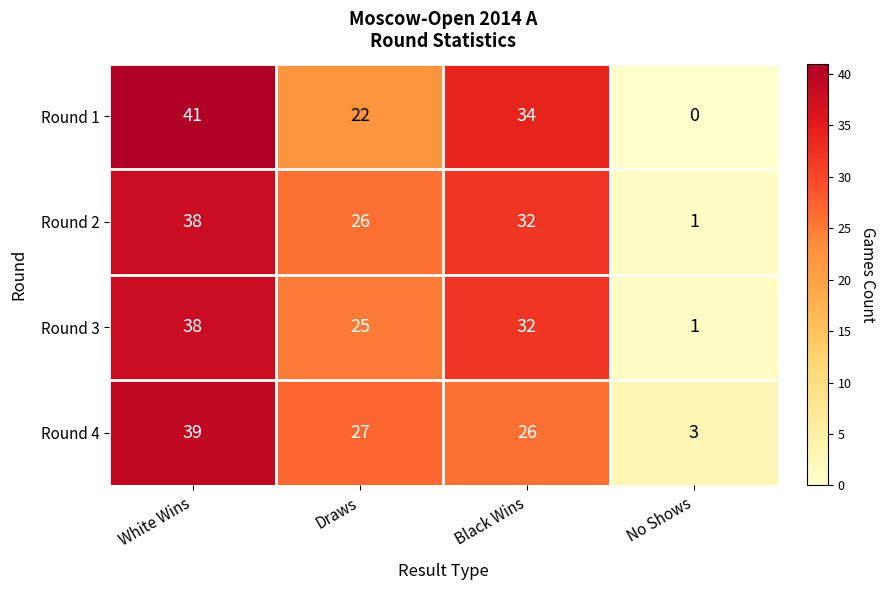

Is the value of Round 3 at Black Wins greater than the value of Round 1 at Black Wins?

No